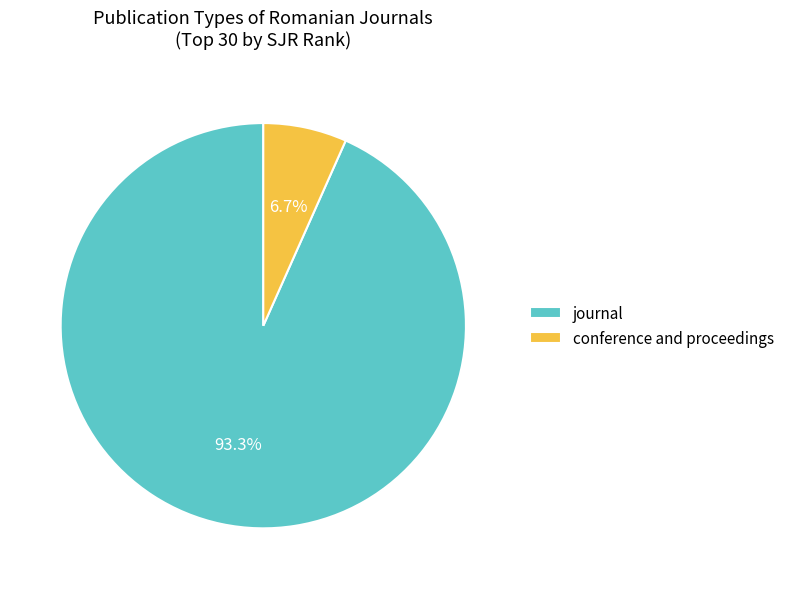

True or false: conference and proceedings accounts for 18% of the total.

False